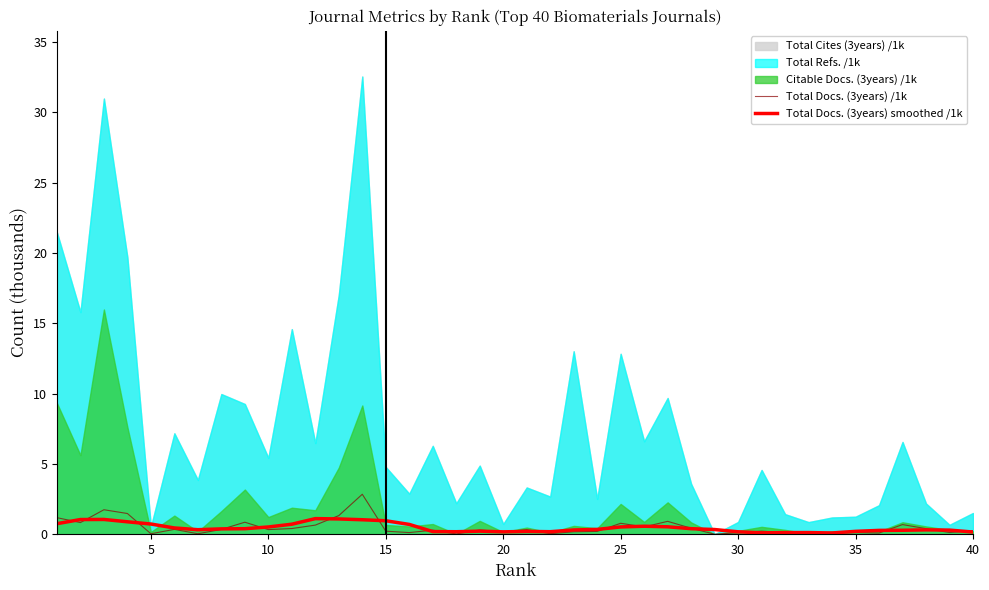

What is the highest value of the Total Docs. (3years) /1k series?

2.8